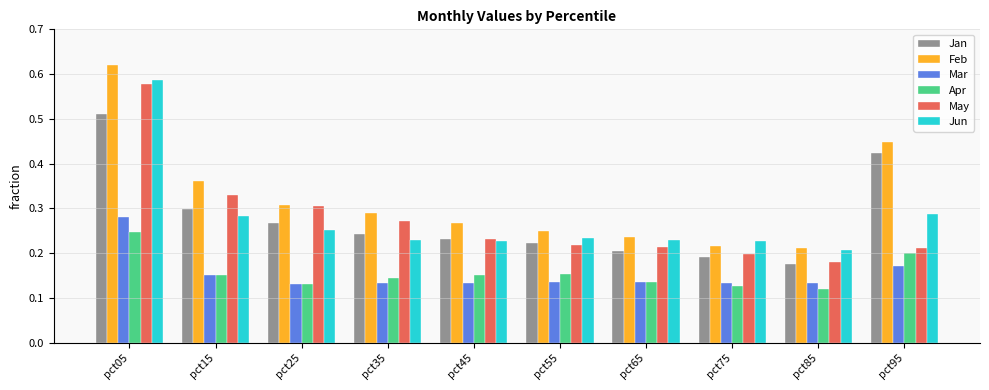

Rank the series at pct55 from highest to lowest value.

Feb, Jun, Jan, May, Apr, Mar